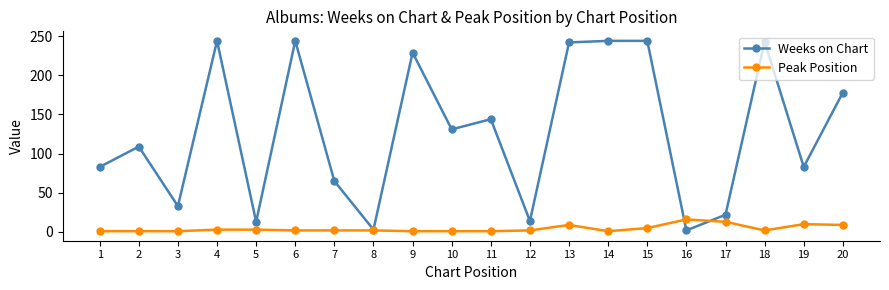

Does the chart have visible grid lines?

No